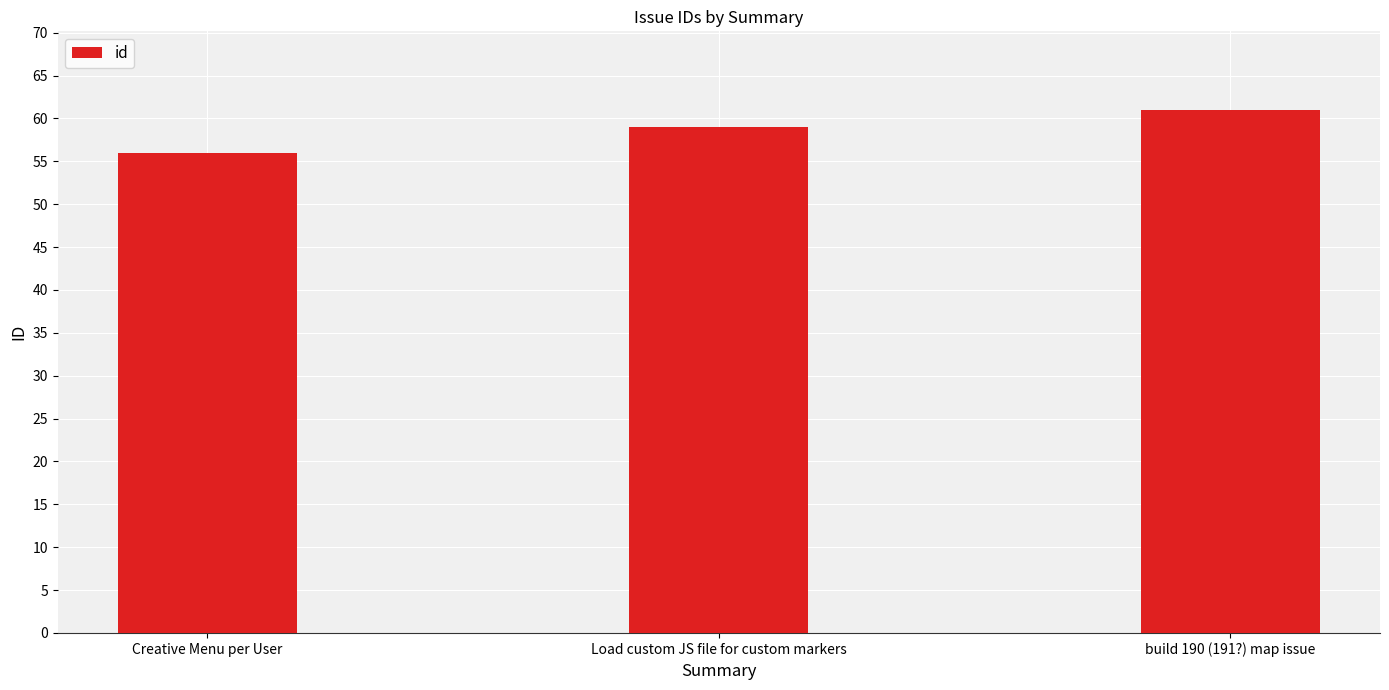

Rank the categories by value from lowest to highest.

Creative Menu per User, Load custom JS file for custom markers, build 190 (191?) map issue